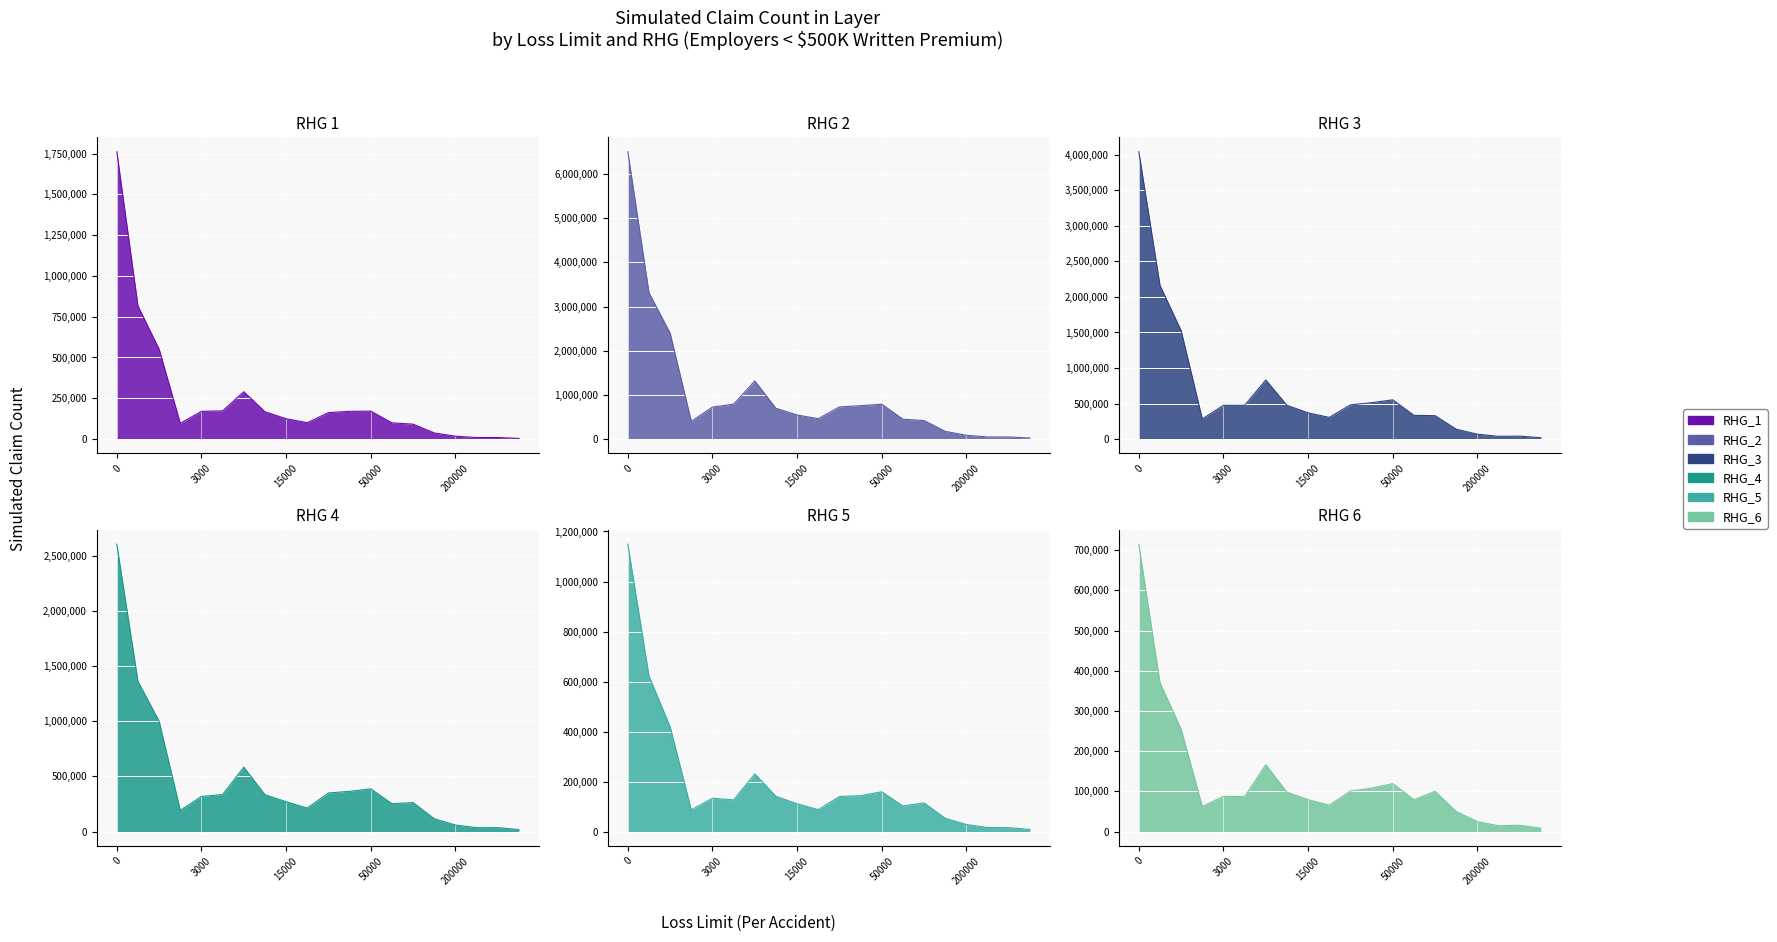

How many lines are shown in the chart?

6